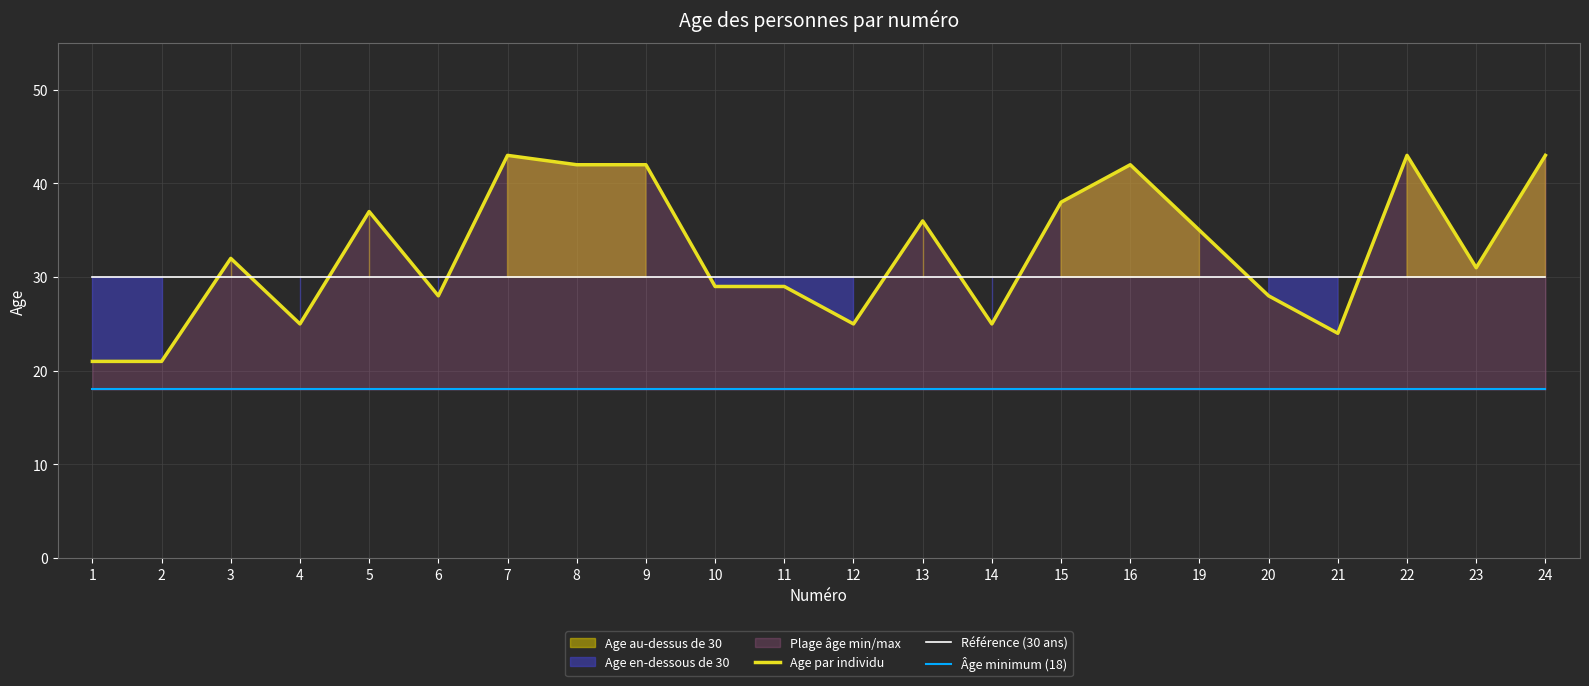

Does the chart display data point markers on the line(s)?

No